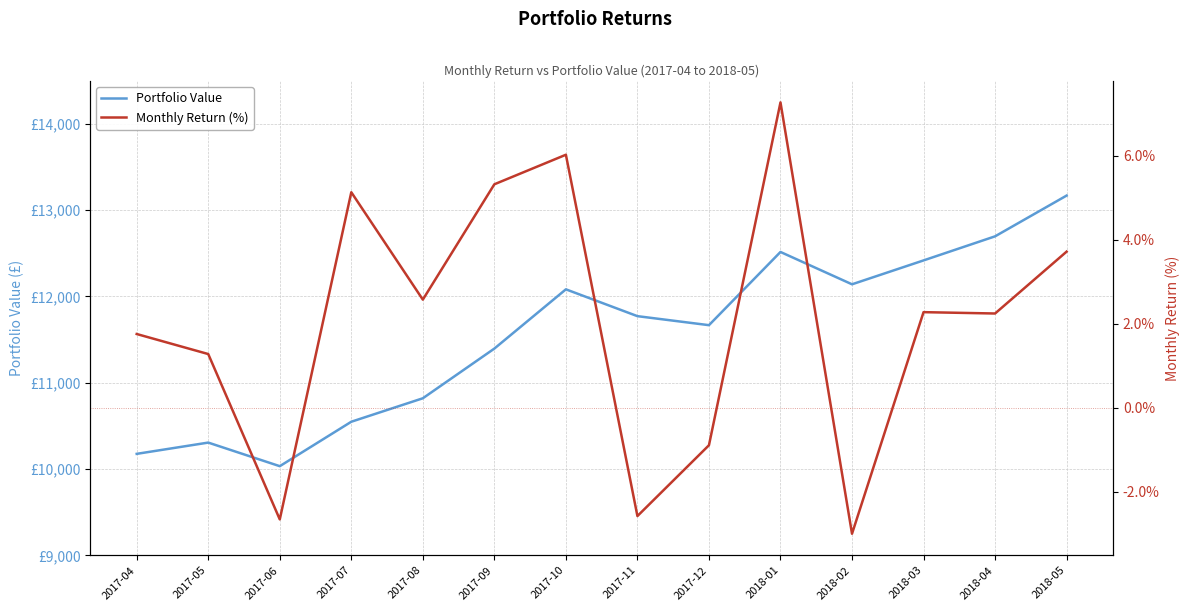

In Portfolio Value, how many points are lower than both neighbors (excluding endpoints)?

3